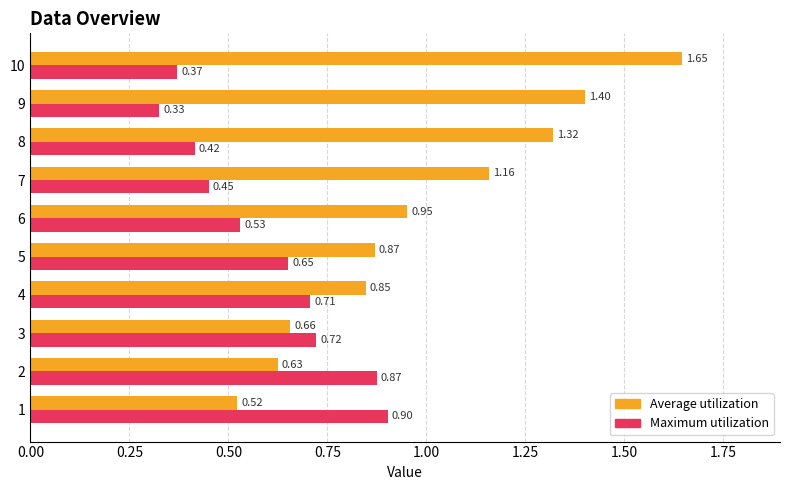

How many distinct data groups are displayed?

2